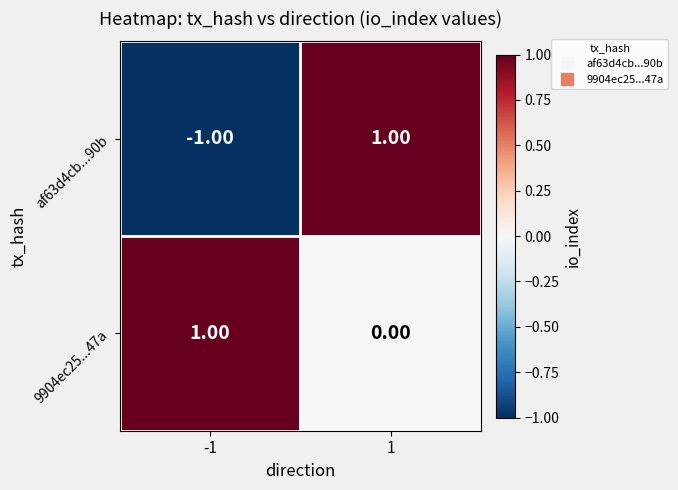

Is the value of af63d4cb...90b at 1 greater than the value of 9904ec25...47a at 1?

Yes